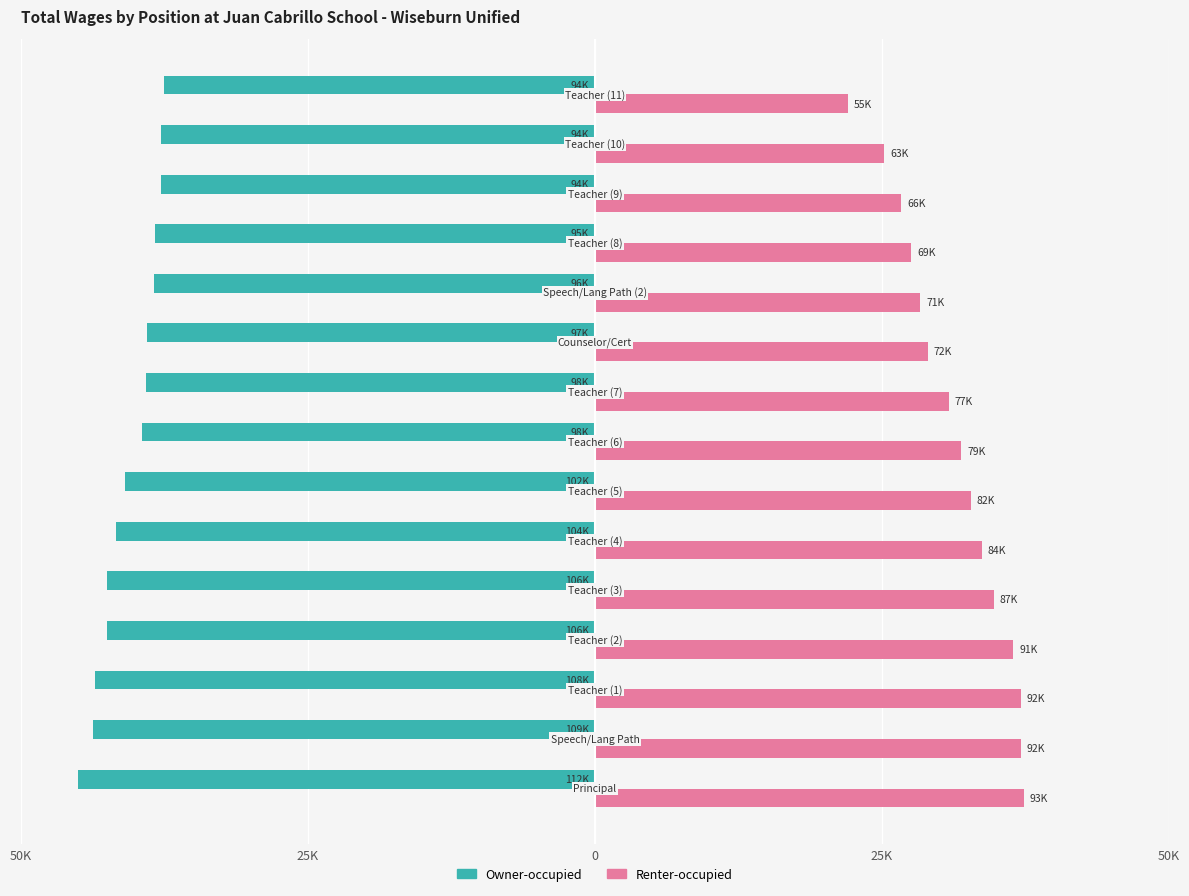

Which series has the widest spread of values?

Renter-occupied